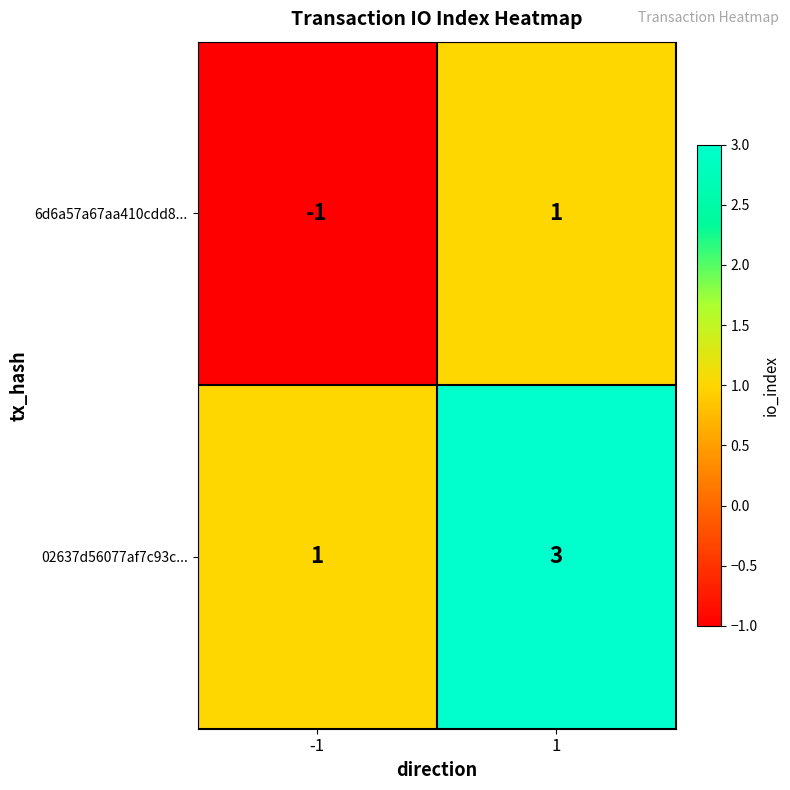

Is it true that 02637d56077af7c93c... equals 1 at 1?

False